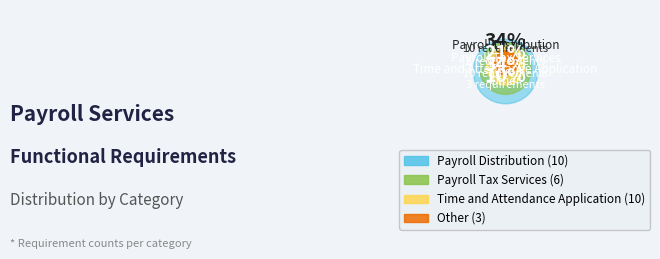

The Time and Attendance Application slice represents 34% of the pie. True or false?

True